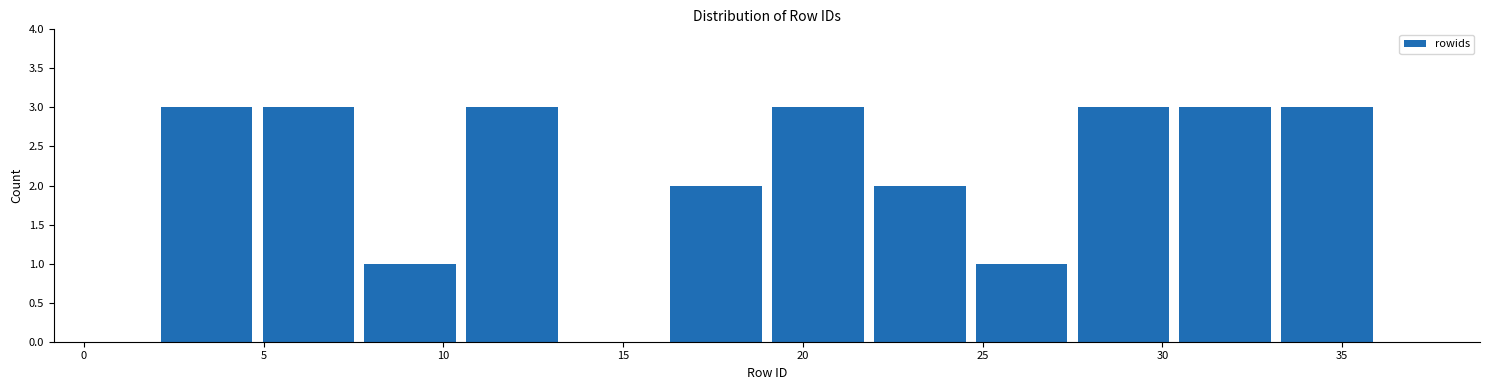

Reading left to right, list every bar in this chart as the range it spans on the x-axis followed by its height. Neither the bar edges nor the heights are printed on the chart, so give them approximately, as read against the axes.

2.0 to 5.0: 3
5.0 to 7.5: 3
7.5 to 10.5: 1
10.5 to 13.5: 3
13.5 to 16.0: 0
16.0 to 19.0: 2
19.0 to 22.0: 3
22.0 to 24.5: 2
24.5 to 27.5: 1
27.5 to 30.5: 3
30.5 to 33.0: 3
33.0 to 36.0: 3